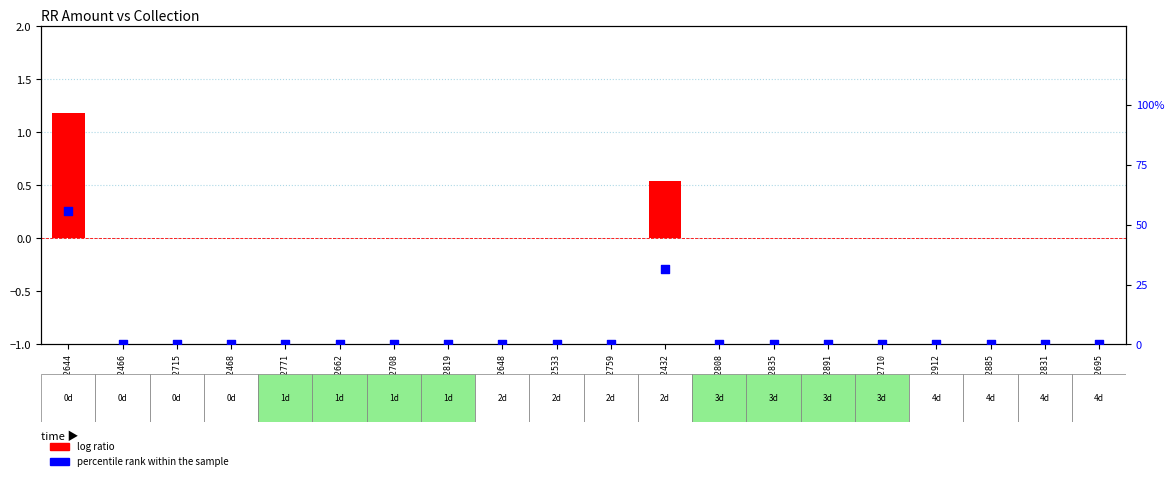

Is the value of log ratio at TUTP2432 greater than the value of percentile rank within the sample at TMGTP2708?

Yes